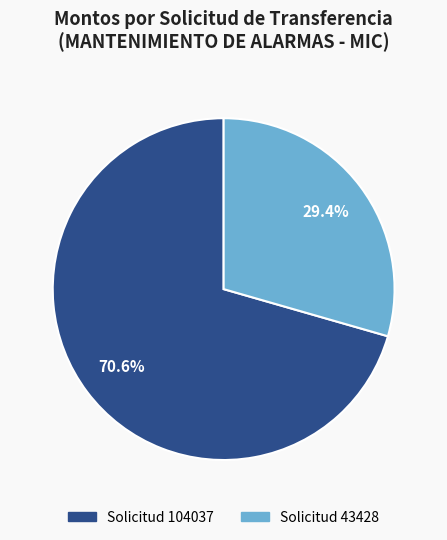

To the nearest percent, what is the difference between the Solicitud 104037 and Solicitud 43428 slice percentages?

41%